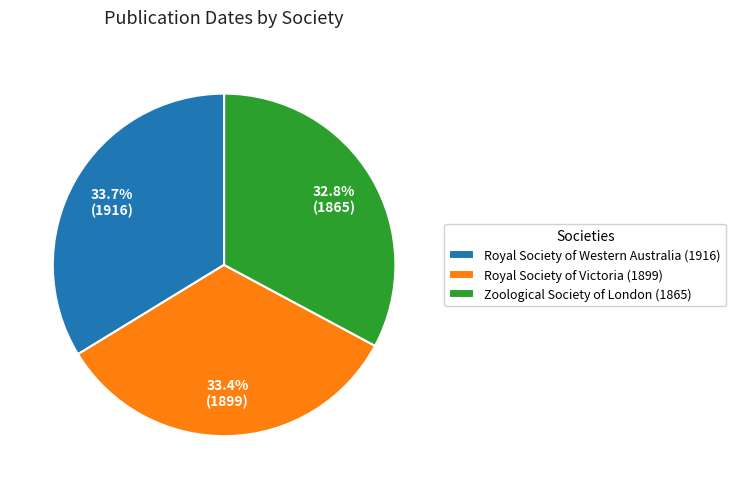

What is the ratio of the value at Royal Society of Victoria (1899) to the value at Royal Society of Western Australia (1916)?

1.0